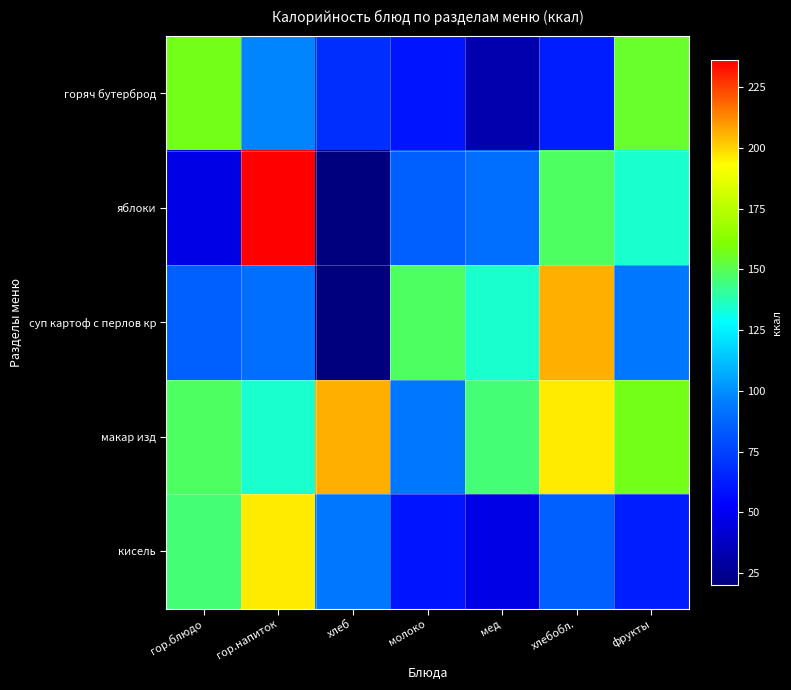

List the series in order of their peak value, lowest first.

горяч бутерброд, кисель, суп картоф с перлов кр, макар изд, яблоки